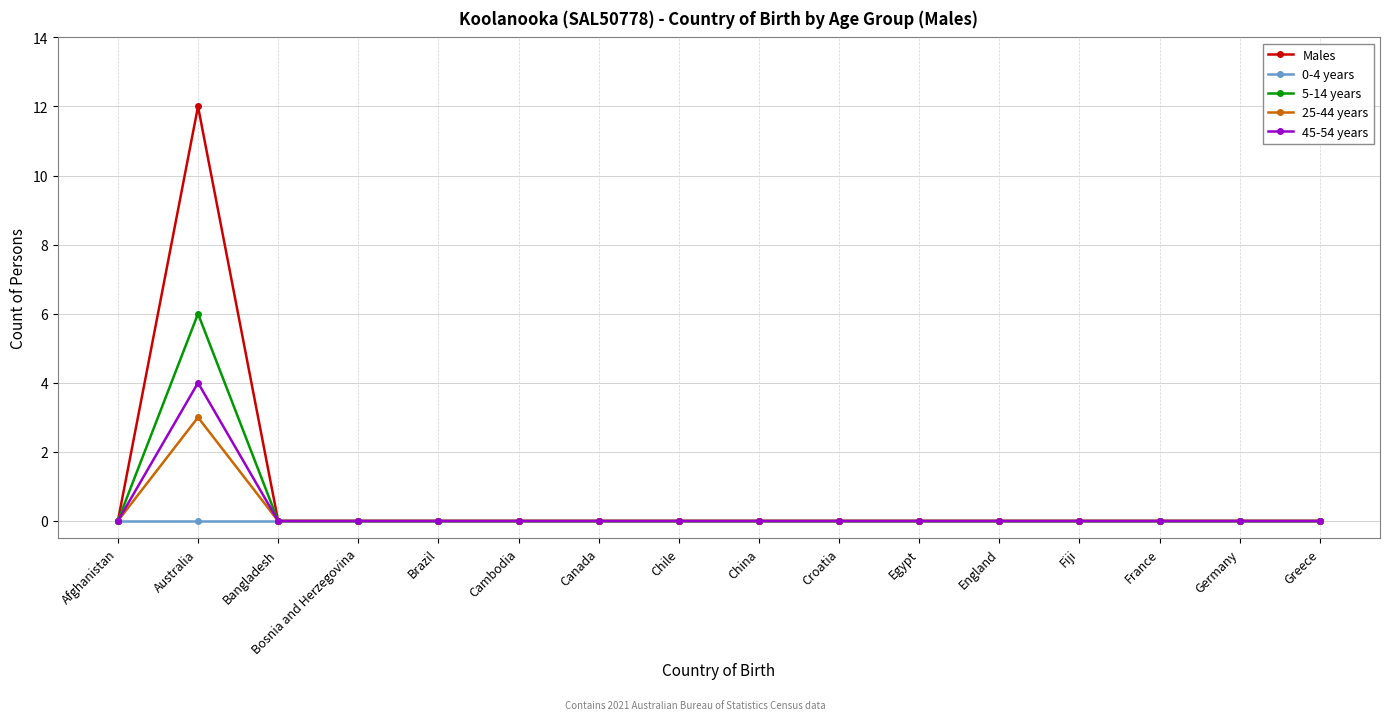

What is the label of the 2nd point from the left?

Australia